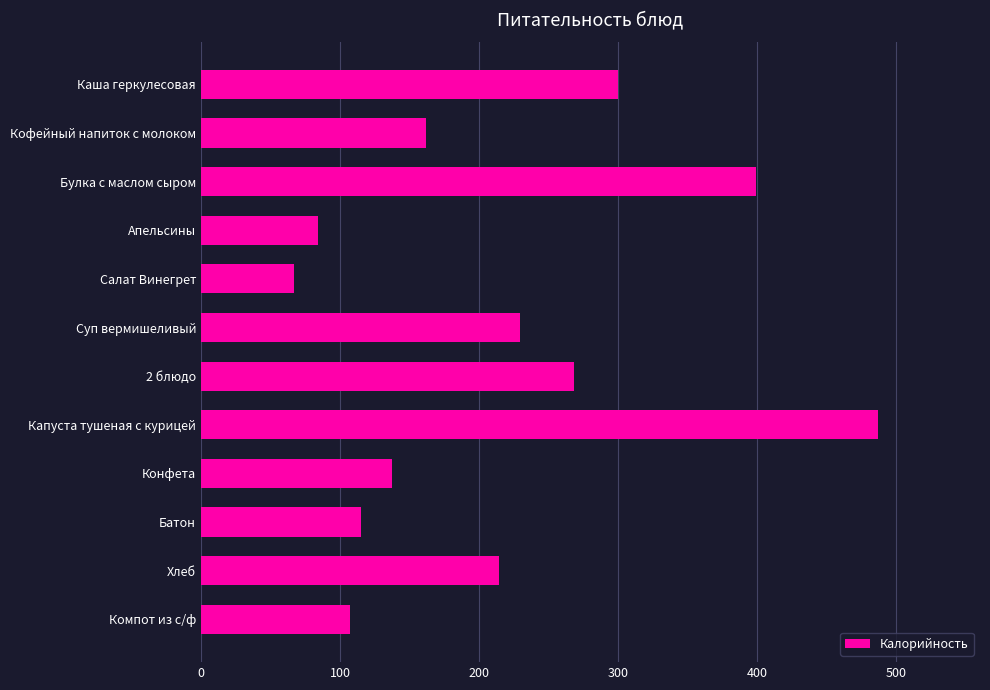

Rank the categories by value from lowest to highest.

Салат Винегрет, Апельсины, Компот из с/ф, Батон, Конфета, Кофейный напиток с молоком, Хлеб, Суп вермишеливый, 2 блюдо, Каша геркулесовая, Булка с маслом сыром, Капуста тушеная с курицей